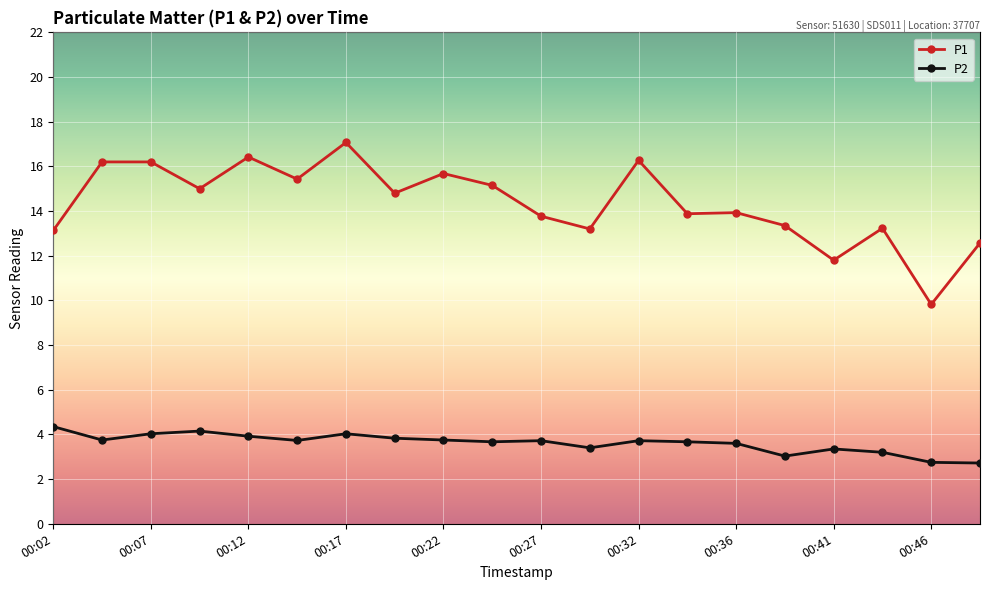

True or false: P2 and P1 cross at least once.

False